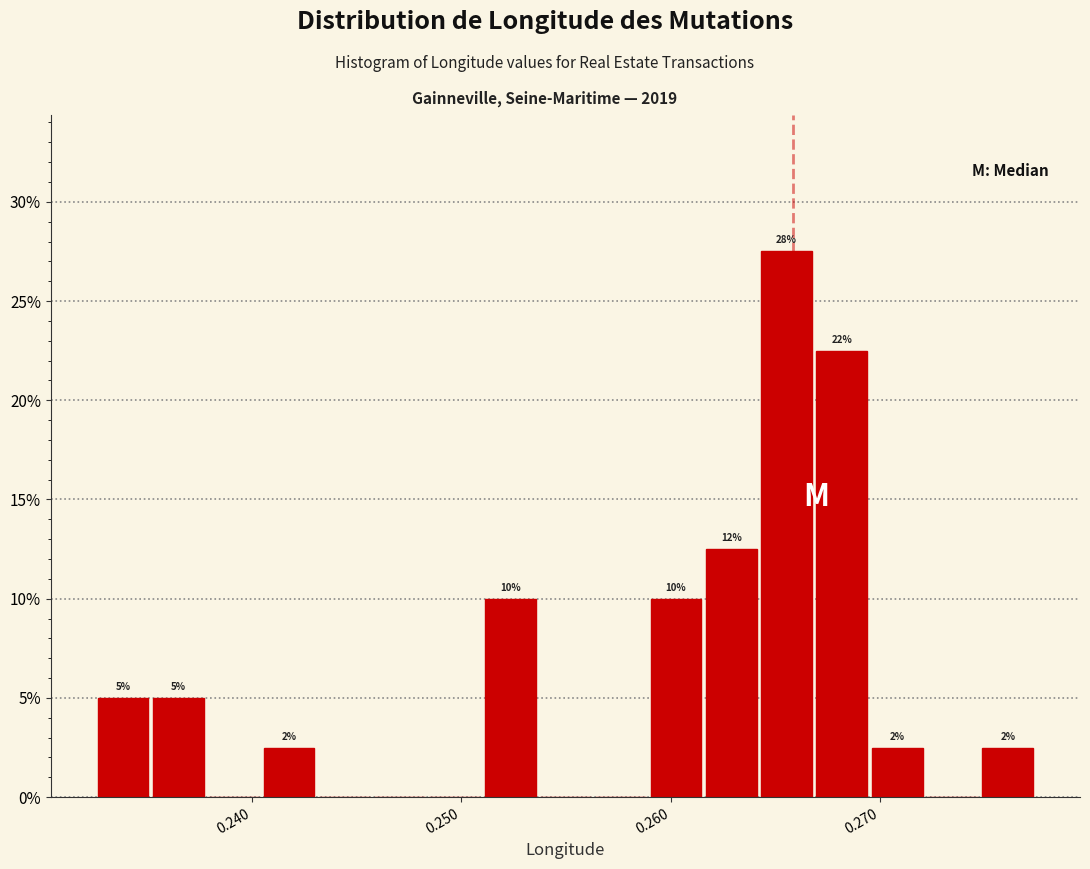

Around what value on the x-axis is the tallest bar? Give the approximate position of its centre, as read against the axis.

0.266